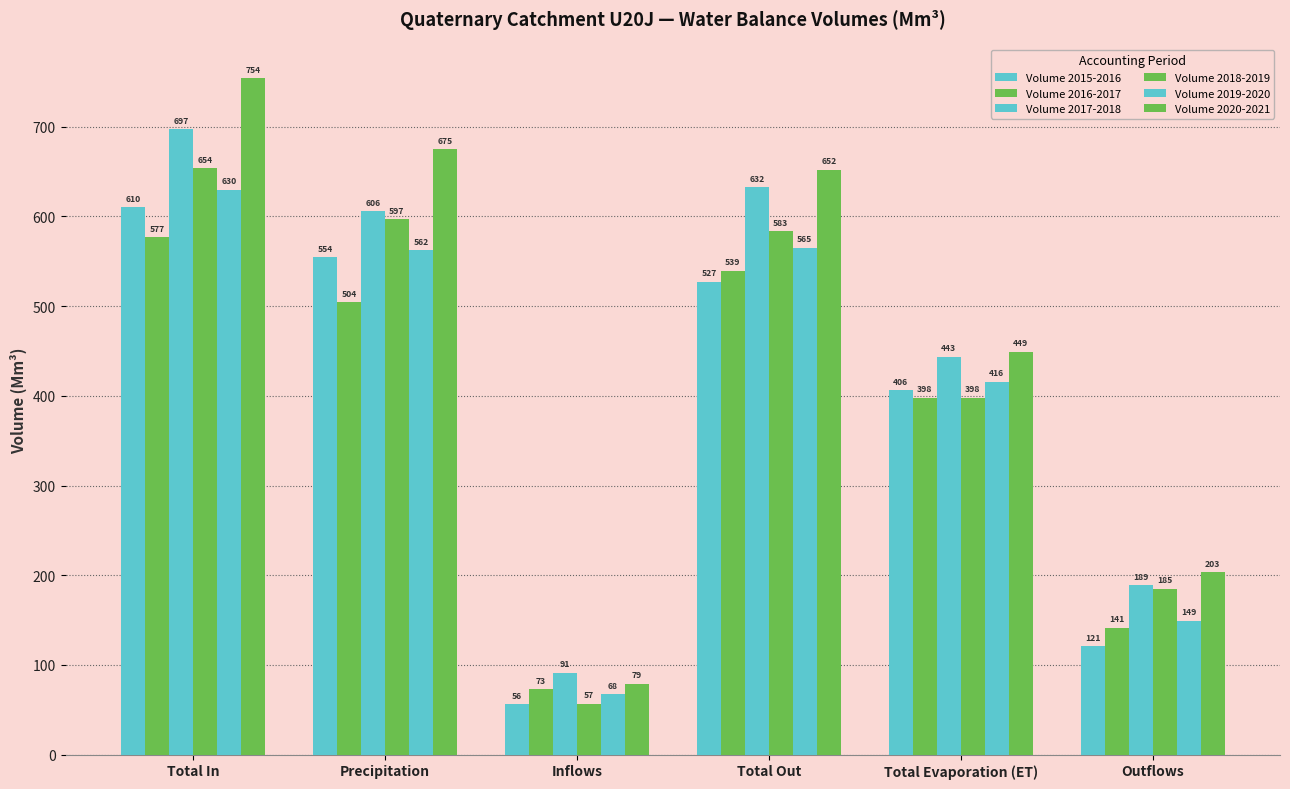

How many series are shown in this chart?

6